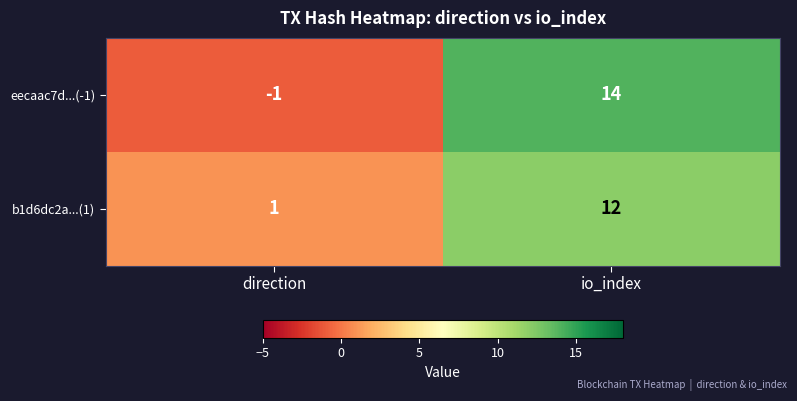

Reading left to right, extract all data points from this chart.

eecaac7d...(-1): direction=-1	io_index=14
b1d6dc2a...(1): direction=1	io_index=12